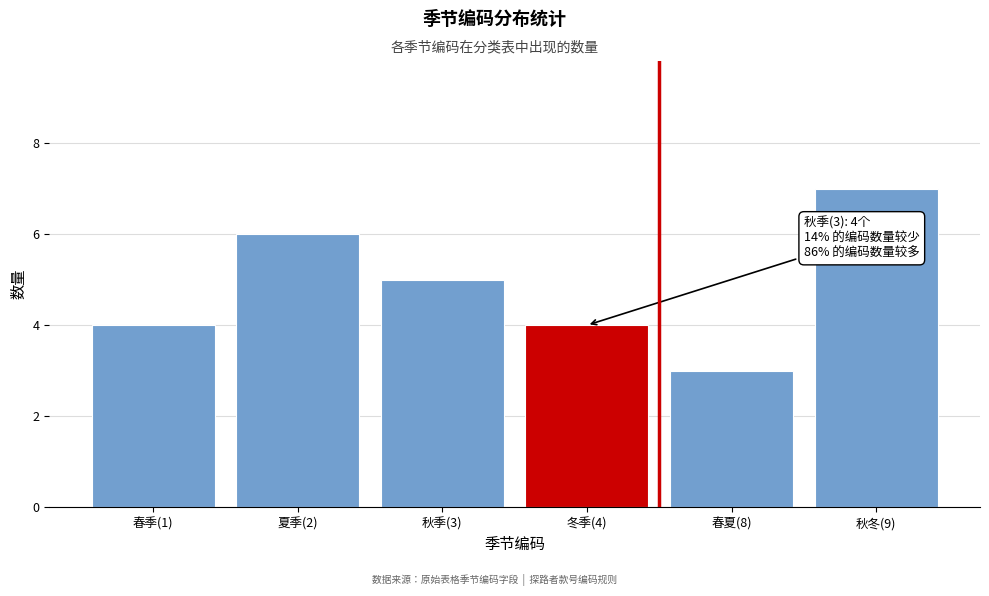

Reading right to left, extract all data points from this chart.

7	3	4	5	6	4